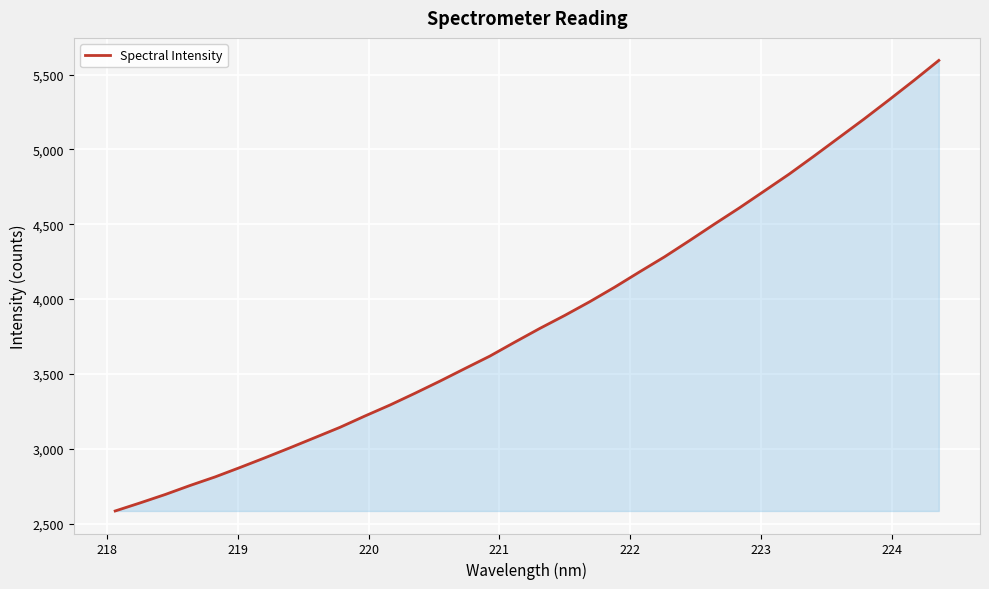

What is the smallest value displayed?

2585.1